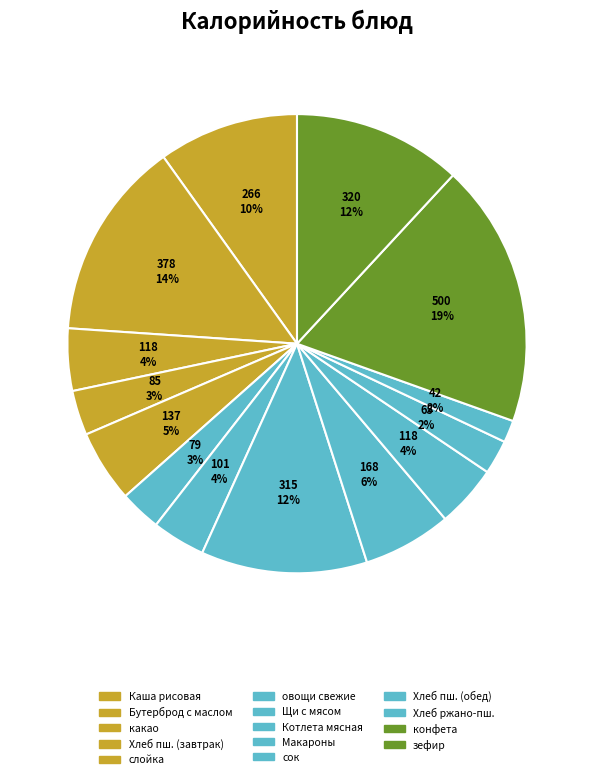

How many slices are in this pie chart?

14